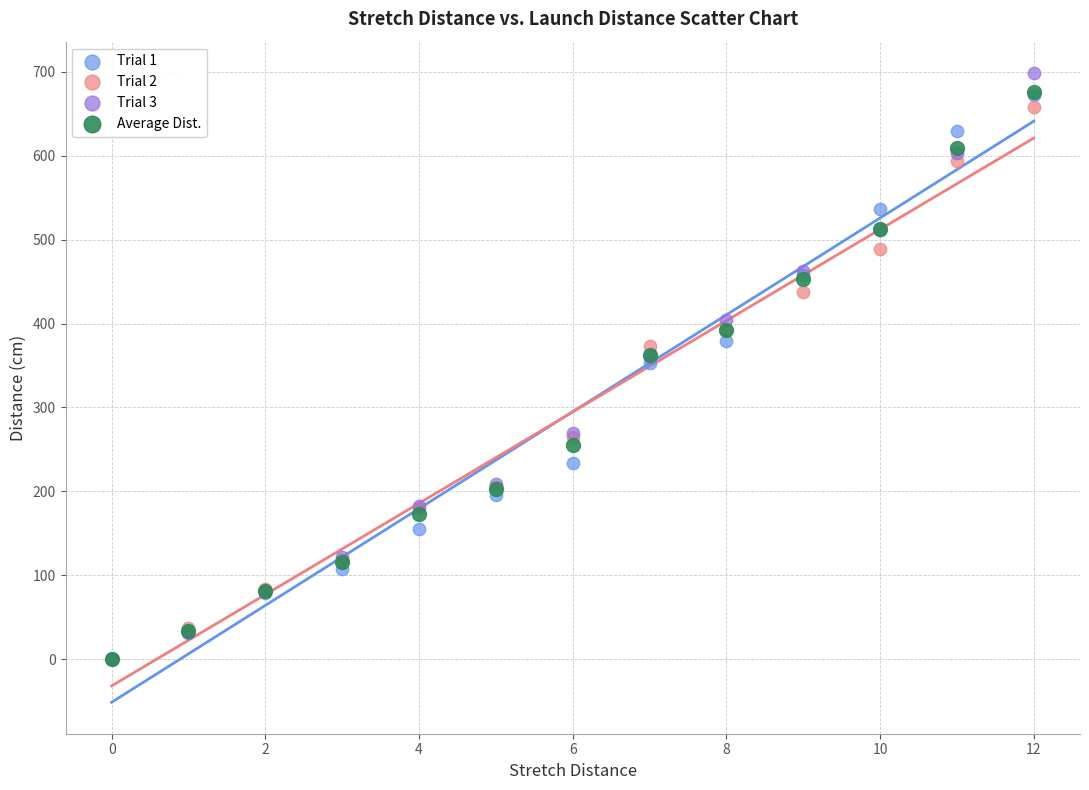

What are all the series names shown in the legend?

Trial 1, Trial 2, Trial 3, Average Dist.